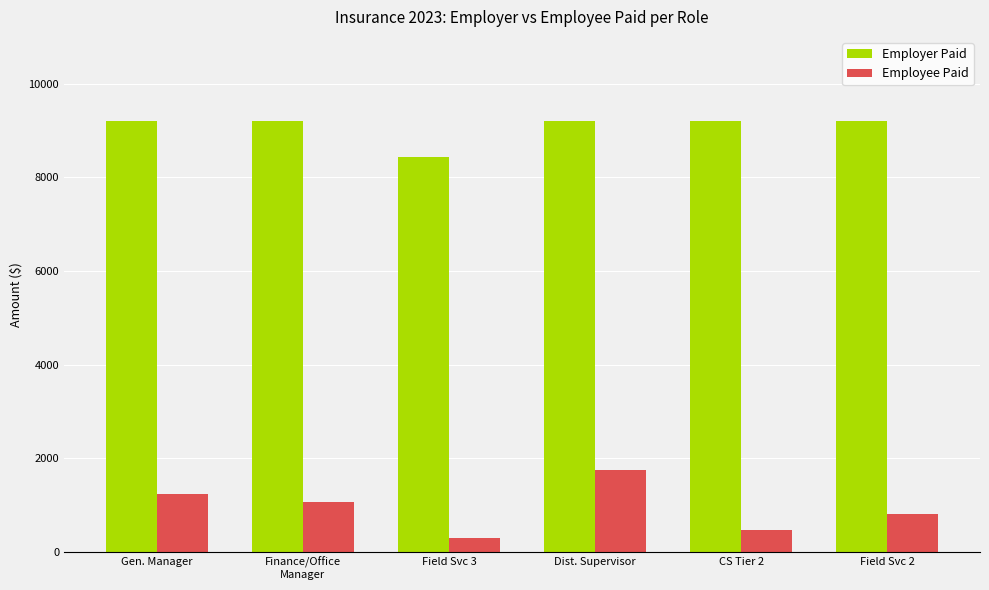

Is it true that Employee Paid equals 477.6 at CS Tier 2?

True